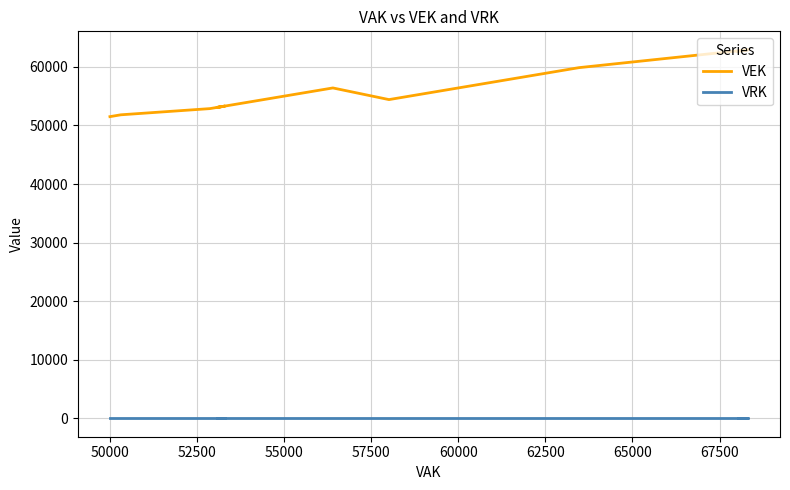

Rank the series at 57500 from lowest to highest value.

VRK, VEK